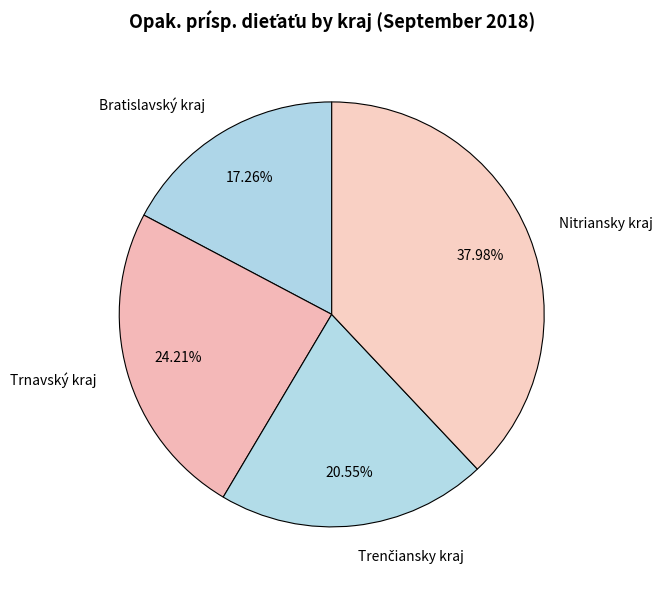

Approximately how many times larger is the value at Trnavský kraj compared to Bratislavský kraj?

1.4